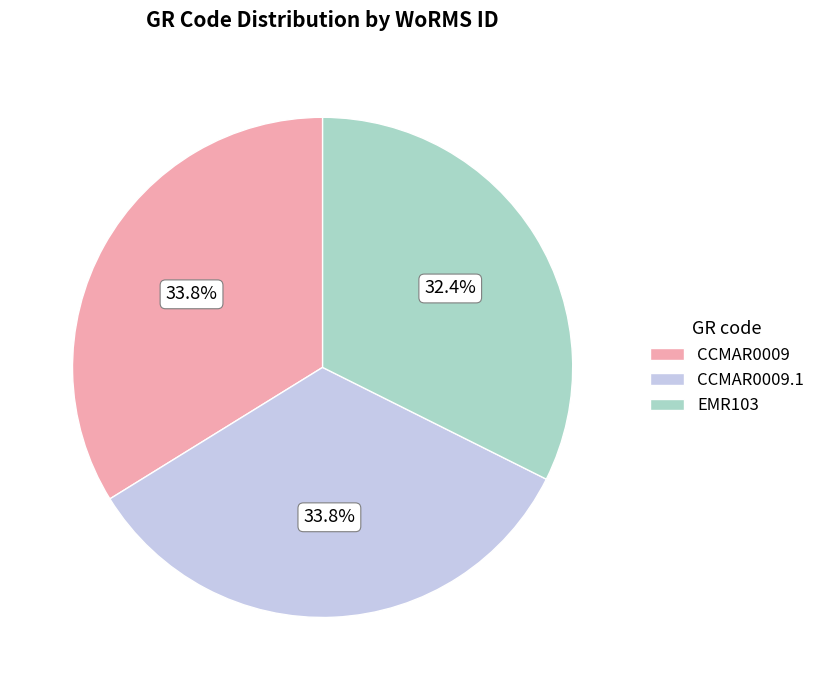

Does any single category account for the majority?

No